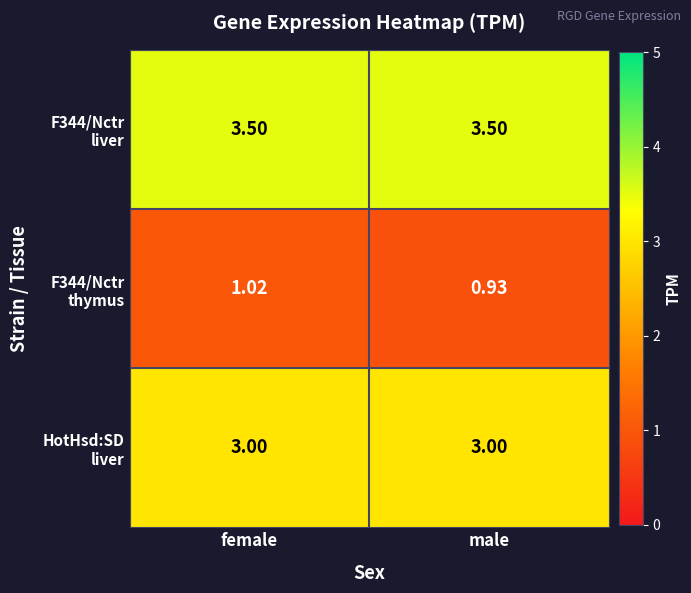

At which category is the sum across all series the highest?

female